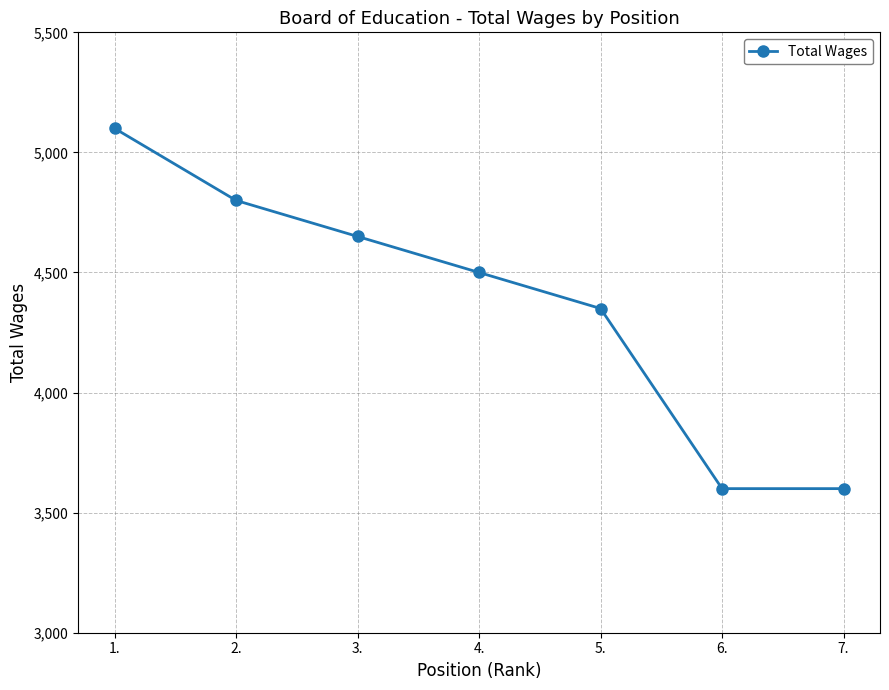

At which label is the value closest to 4350?

5.